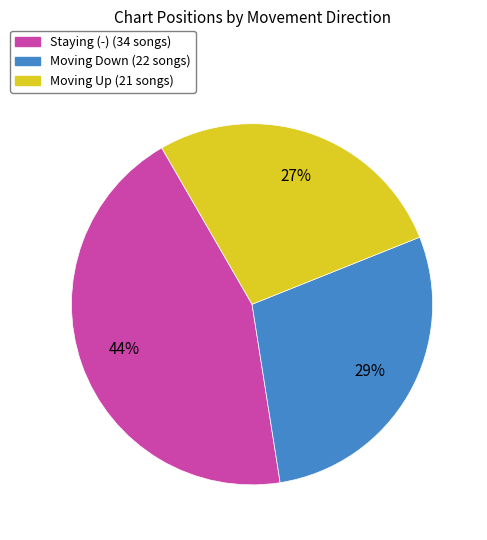

To the nearest percent, what is the average slice percentage?

33%